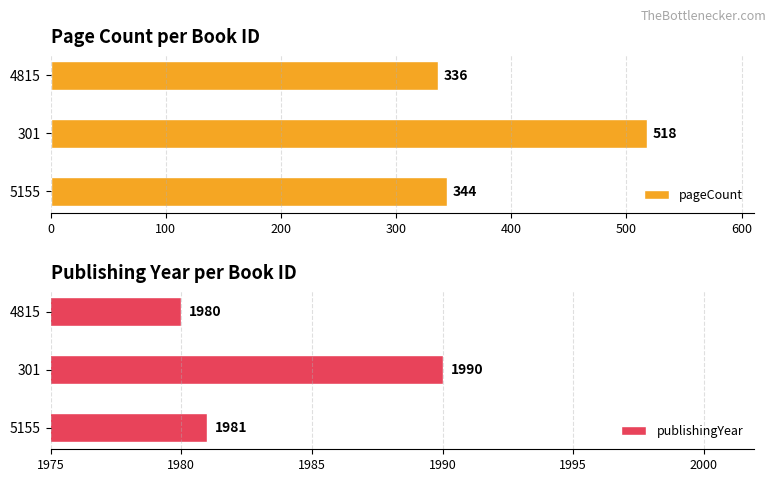

What is the average value of the pageCount series?

399